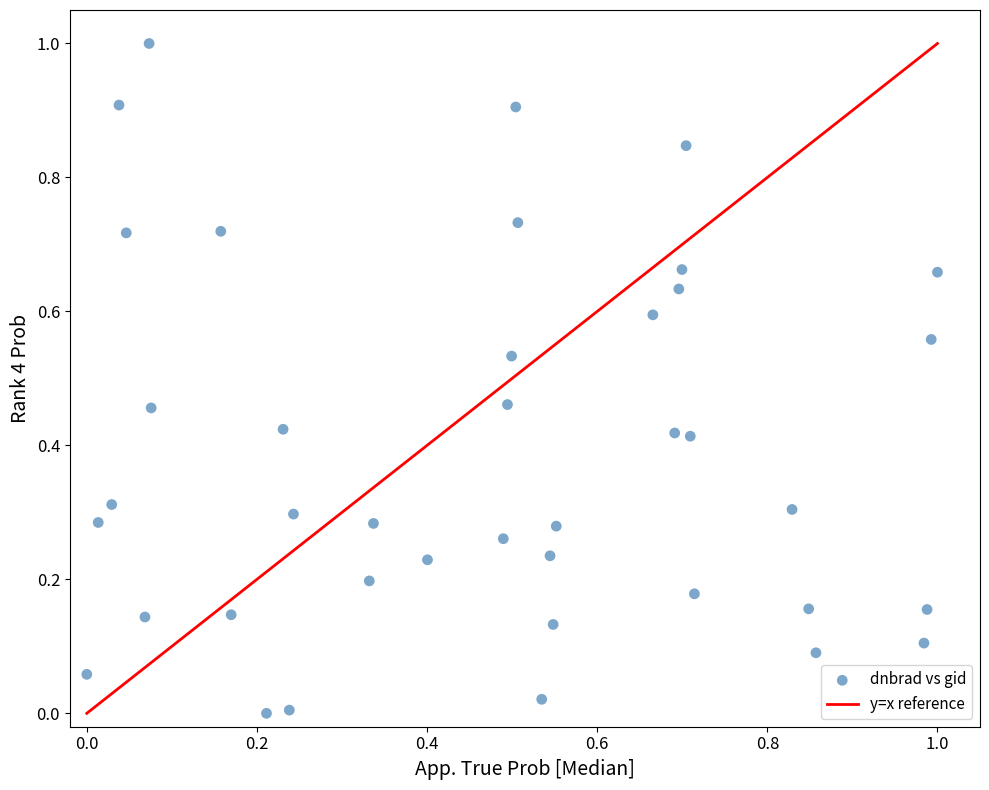

What is the range of X values (max minus min)?

1.0